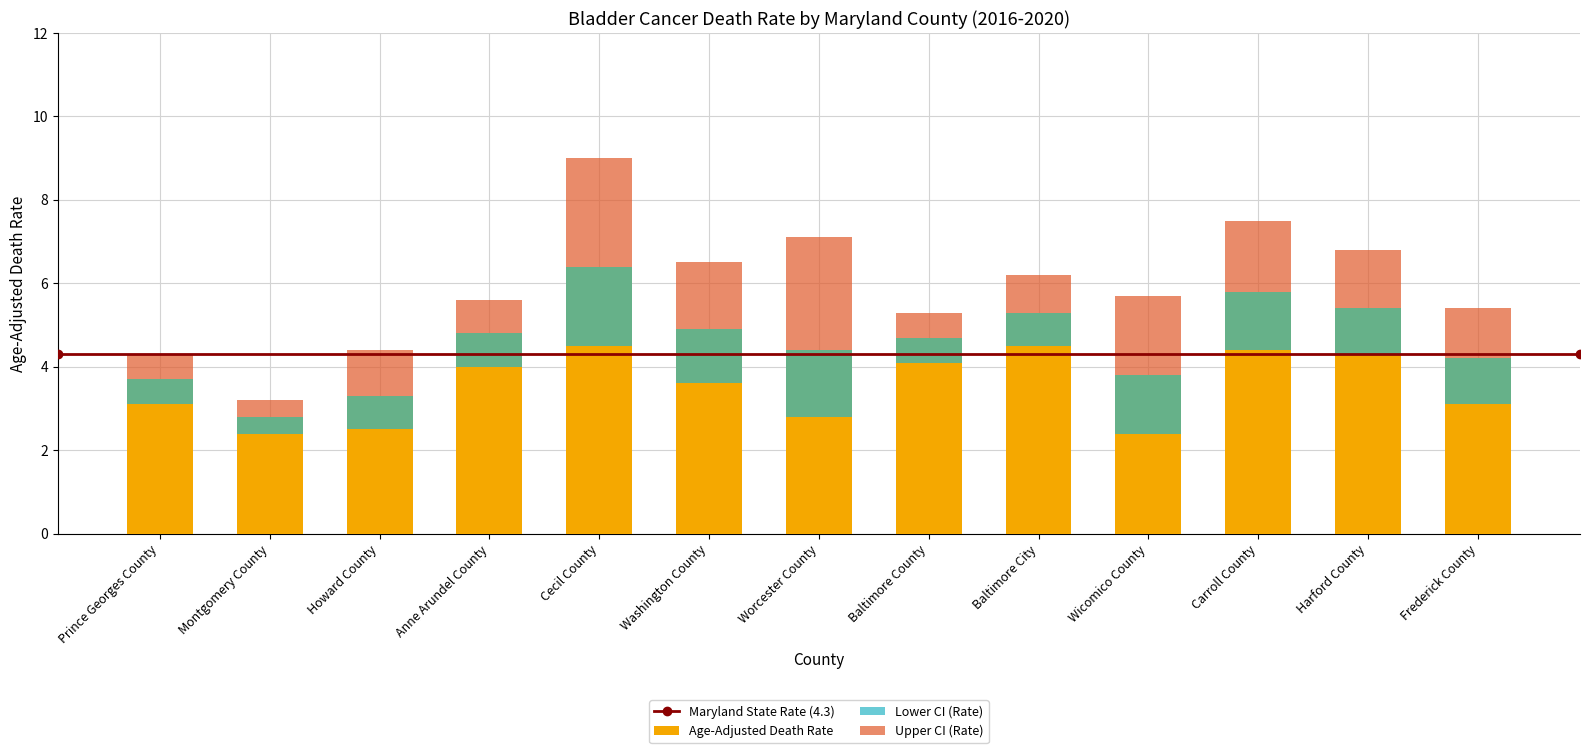

Reading left to right, list all the values displayed in this chart.

Age-Adjusted Death Rate: Prince Georges County=3.7	Montgomery County=2.8	Howard County=3.3	Anne Arundel County=4.8	Cecil County=6.4	Washington County=4.9	Worcester County=4.4	Baltimore County=4.7	Baltimore City=5.3	Wicomico County=3.8	Carroll County=5.8	Harford County=5.4	Frederick County=4.2
Lower CI (Rate): Prince Georges County=3.1	Montgomery County=2.4	Howard County=2.5	Anne Arundel County=4.0	Cecil County=4.5	Washington County=3.6	Worcester County=2.8	Baltimore County=4.1	Baltimore City=4.5	Wicomico County=2.4	Carroll County=4.4	Harford County=4.3	Frederick County=3.1
Upper CI (Rate): Prince Georges County=4.3	Montgomery County=3.2	Howard County=4.4	Anne Arundel County=5.6	Cecil County=9.0	Washington County=6.5	Worcester County=7.1	Baltimore County=5.3	Baltimore City=6.2	Wicomico County=5.7	Carroll County=7.5	Harford County=6.8	Frederick County=5.4